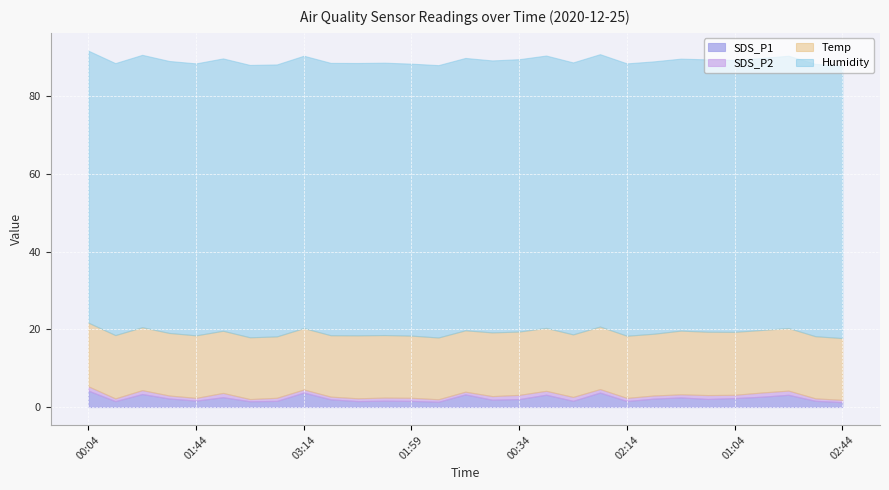

True or false: Temp and SDS_P2 intersect in this chart.

False